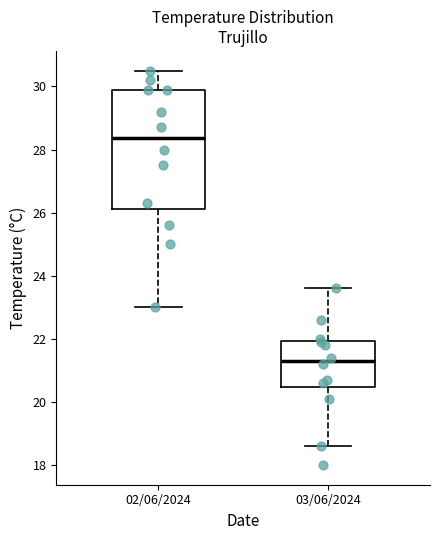

Where is the upper edge of the box for 03/06/2024 on the y-axis? The values are not printed on the chart, so give them approximately, as read against the axis.

22.0